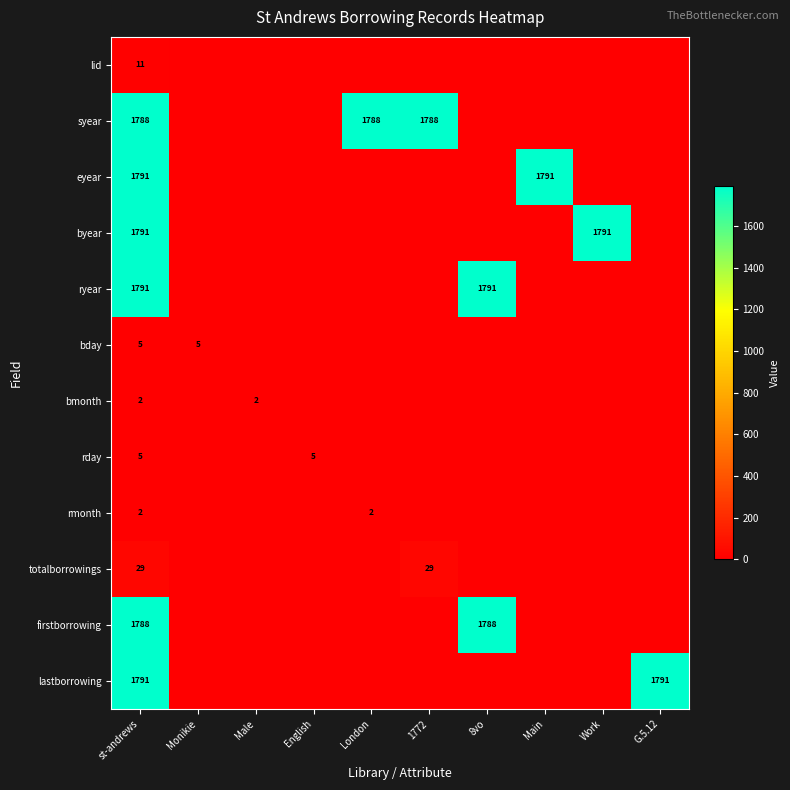

Rank the categories by lastborrowing value from lowest to highest.

Monikie, Male, English, London, 1772, 8vo, Main, Work, st-andrews, G.5.12